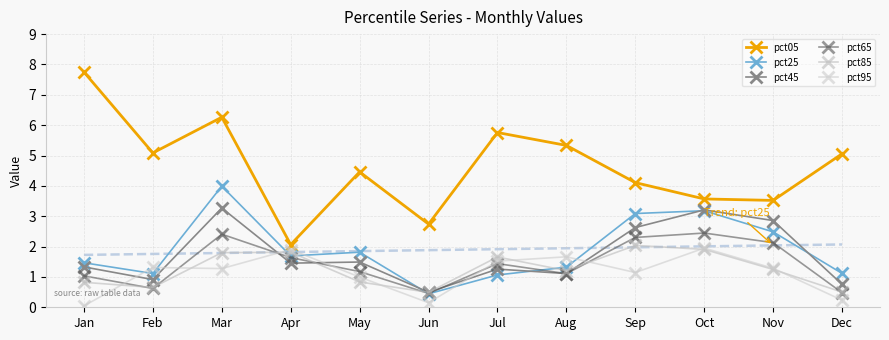

Which series has the largest total across all categories?

pct05